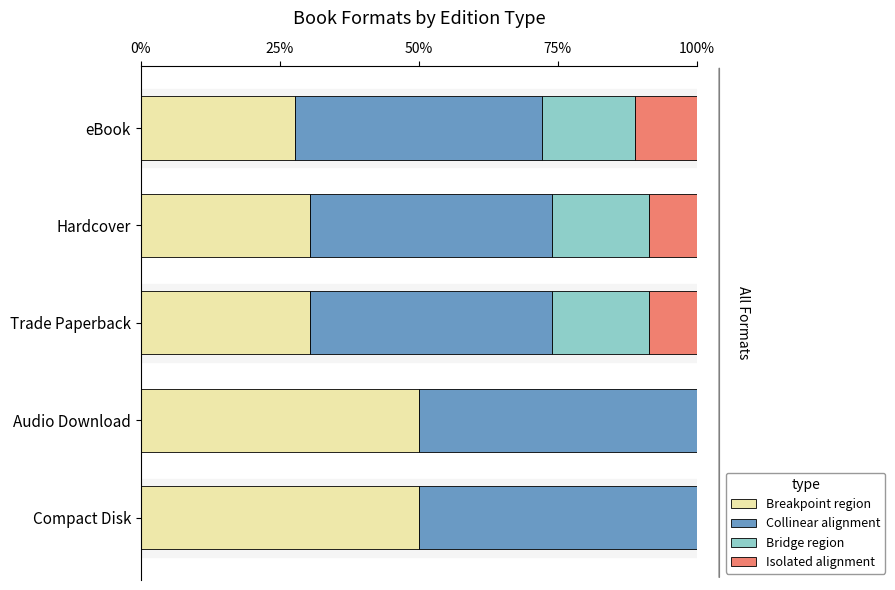

How many series are shown in this chart?

4